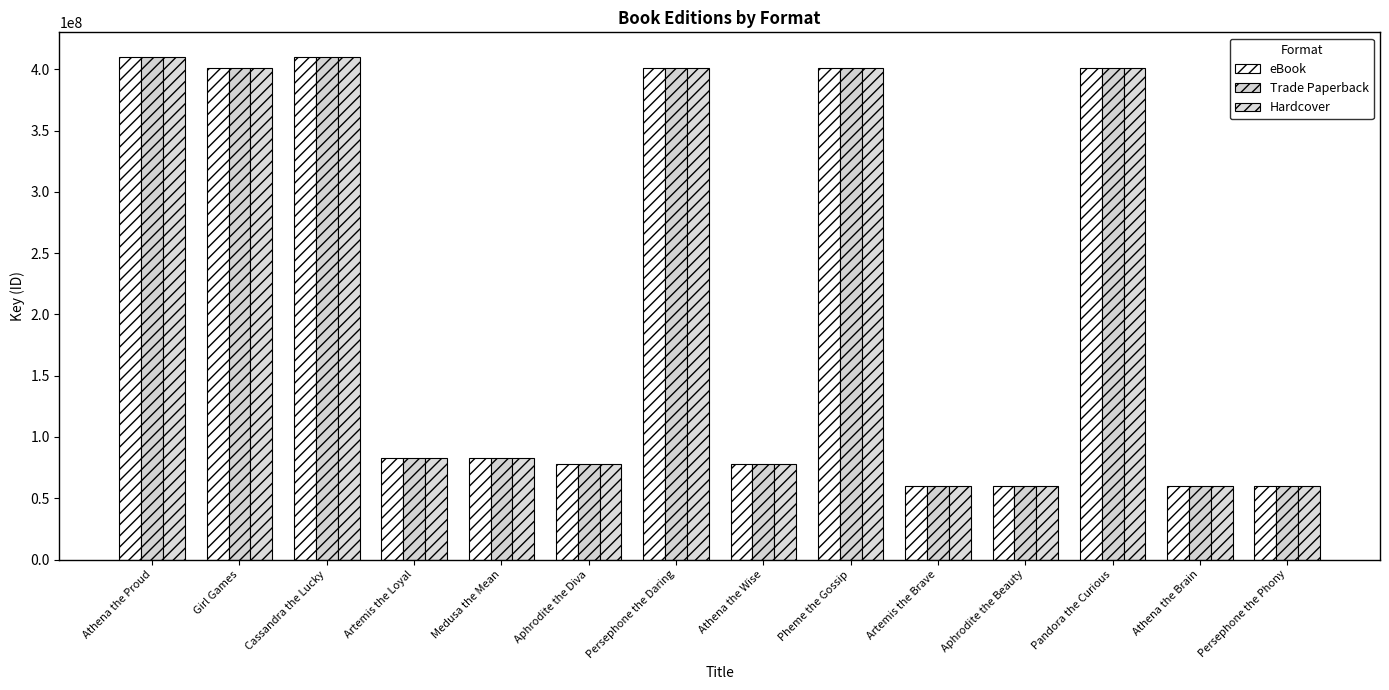

What is the sum of the eBook values at Medusa the Mean and Persephone the Daring?

483775423